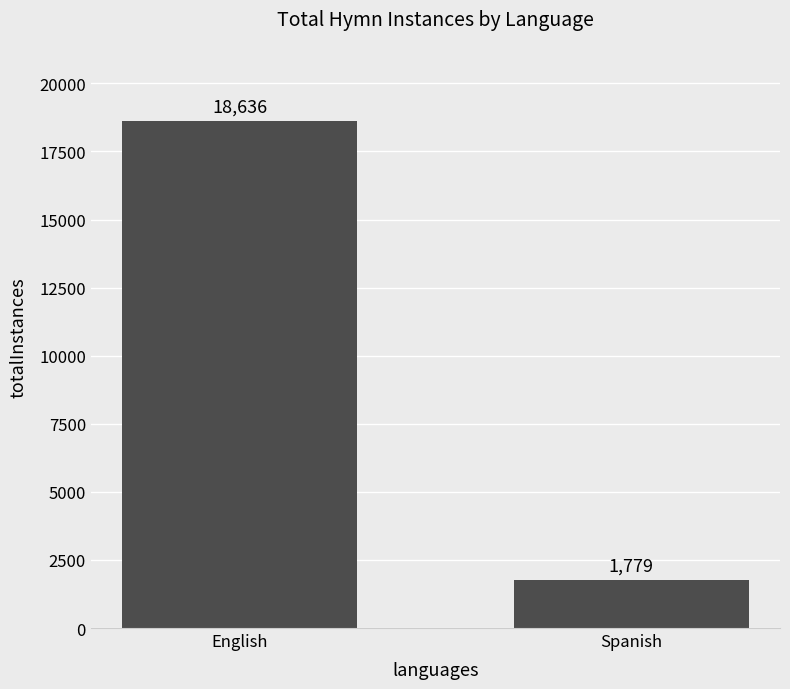

Which category has the lowest value across all series?

Spanish